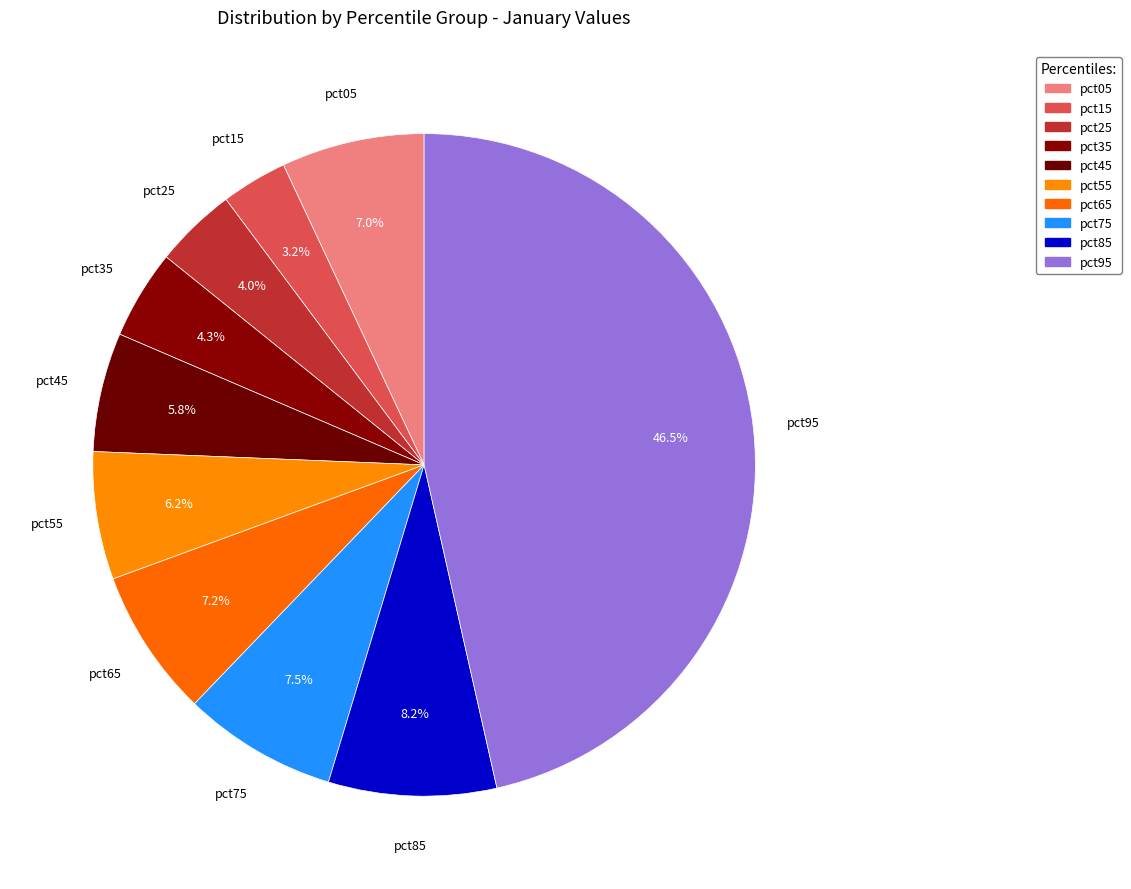

How many segments does this pie chart have?

10